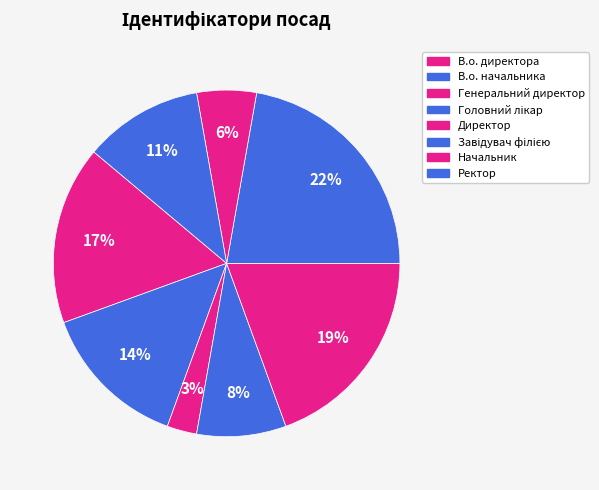

Does any single category account for the majority?

No